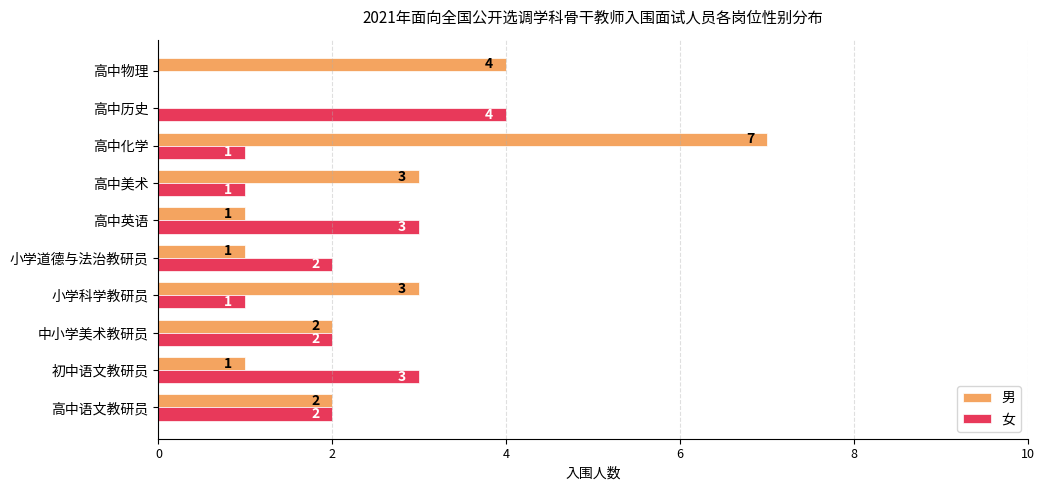

Count the 女 values in the range 1 to 3.

8